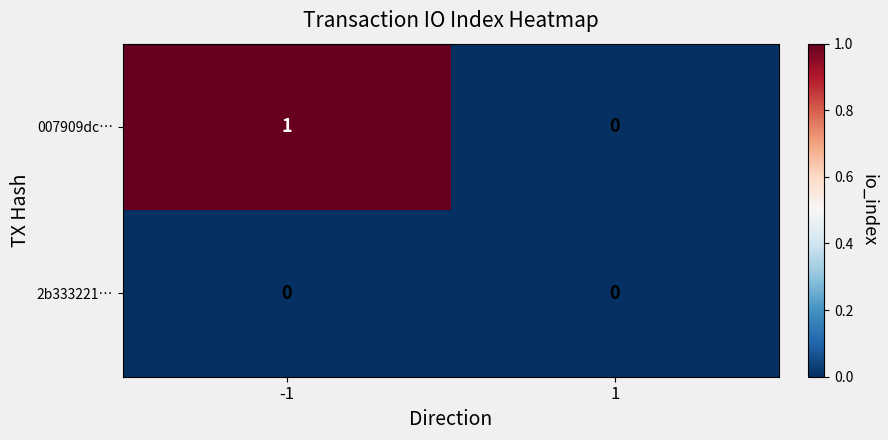

Count the number of data series in this chart.

2